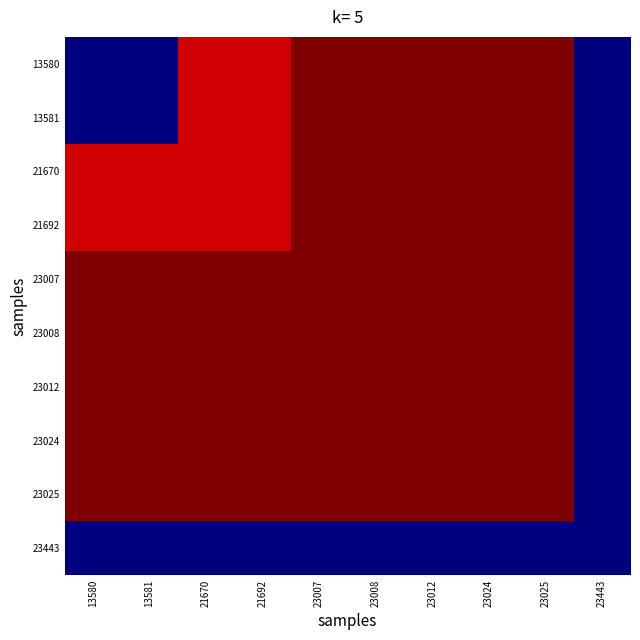

Reading left to right, list all the values displayed in this chart.

13580: 13580=5063	13581=5063	21670=7541	21692=7541	23007=7734	23008=7734	23012=7738	23024=7739	23025=7739	23443=5063
13581: 13580=5063	13581=5063	21670=7541	21692=7541	23007=7734	23008=7734	23012=7738	23024=7739	23025=7739	23443=5063
21670: 13580=7541	13581=7541	21670=7541	21692=7541	23007=7734	23008=7734	23012=7738	23024=7739	23025=7739	23443=5063
21692: 13580=7541	13581=7541	21670=7541	21692=7541	23007=7734	23008=7734	23012=7738	23024=7739	23025=7739	23443=5063
23007: 13580=7734	13581=7734	21670=7734	21692=7734	23007=7734	23008=7734	23012=7738	23024=7739	23025=7739	23443=5063
23008: 13580=7734	13581=7734	21670=7734	21692=7734	23007=7734	23008=7734	23012=7738	23024=7739	23025=7739	23443=5063
23012: 13580=7738	13581=7738	21670=7738	21692=7738	23007=7738	23008=7738	23012=7738	23024=7739	23025=7739	23443=5063
23024: 13580=7739	13581=7739	21670=7739	21692=7739	23007=7739	23008=7739	23012=7739	23024=7739	23025=7739	23443=5063
23025: 13580=7739	13581=7739	21670=7739	21692=7739	23007=7739	23008=7739	23012=7739	23024=7739	23025=7739	23443=5063
23443: 13580=5063	13581=5063	21670=5063	21692=5063	23007=5063	23008=5063	23012=5063	23024=5063	23025=5063	23443=5063